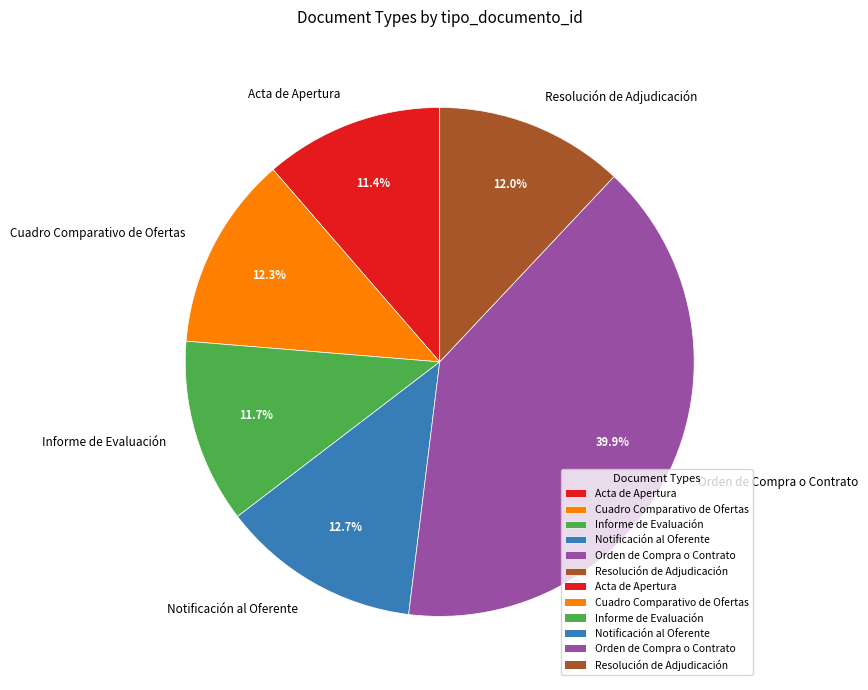

Does Resolución de Adjudicación represent more than half of the total?

No